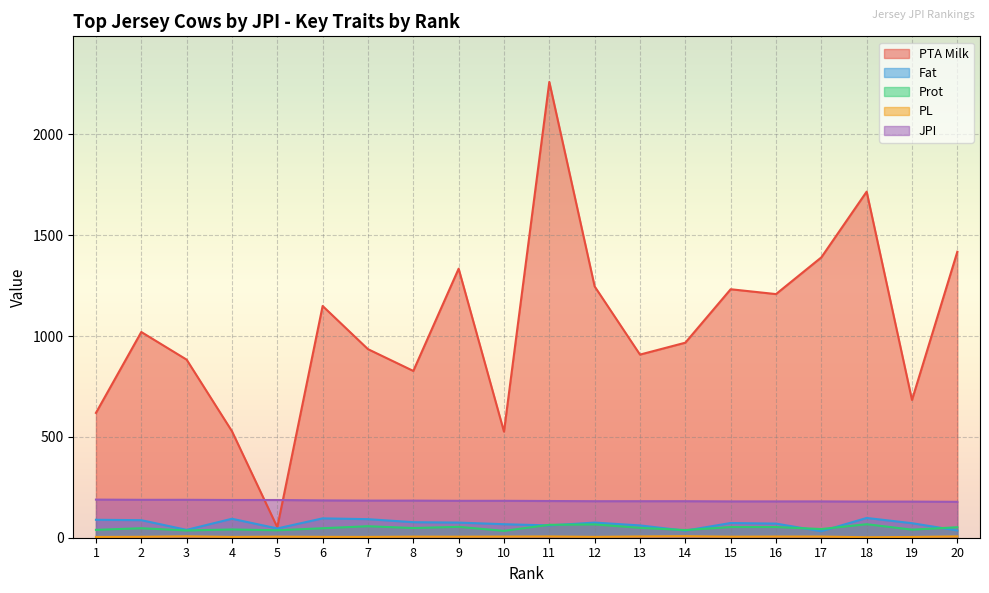

What is the smallest value displayed?

2.3